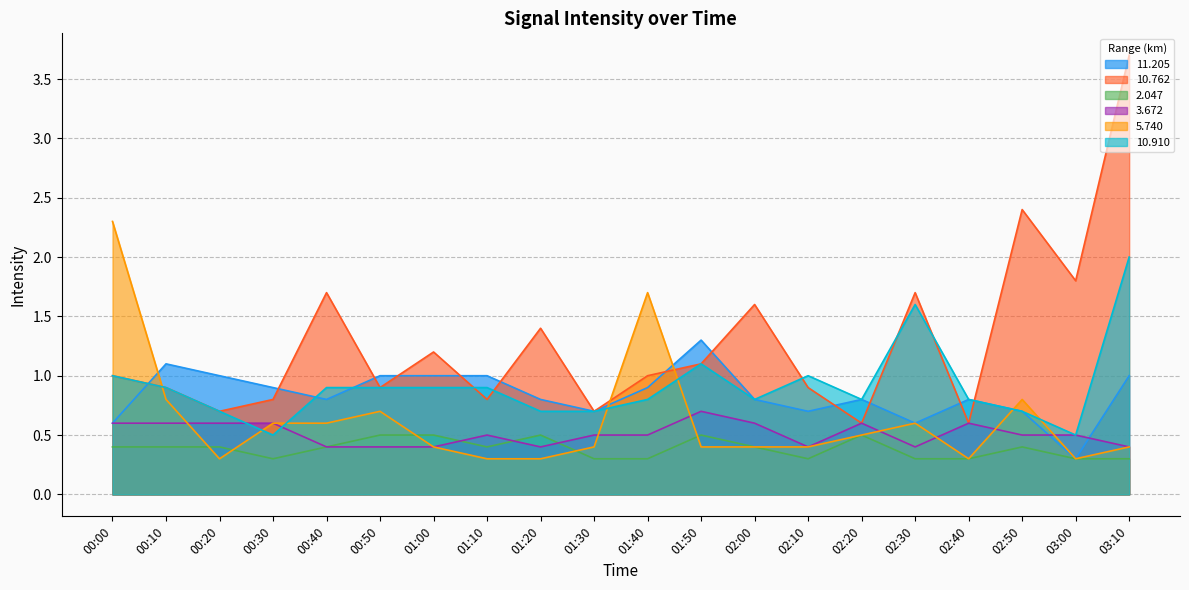

How many categories are shown in the chart?

20